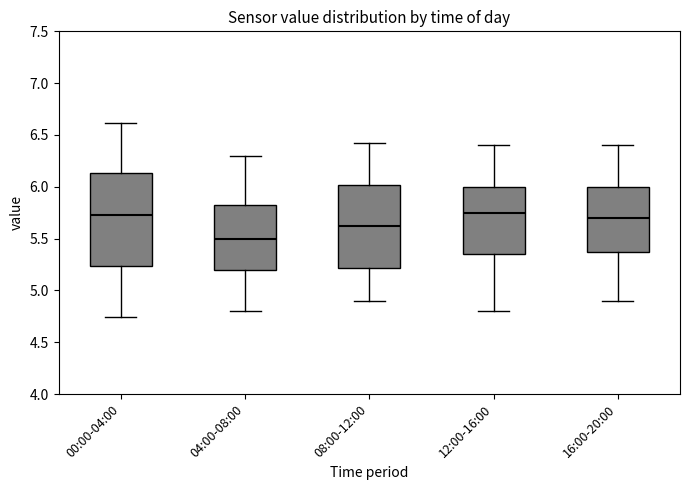

Comparing the boxes themselves (not the whiskers), which one is the tallest?

00:00-04:00